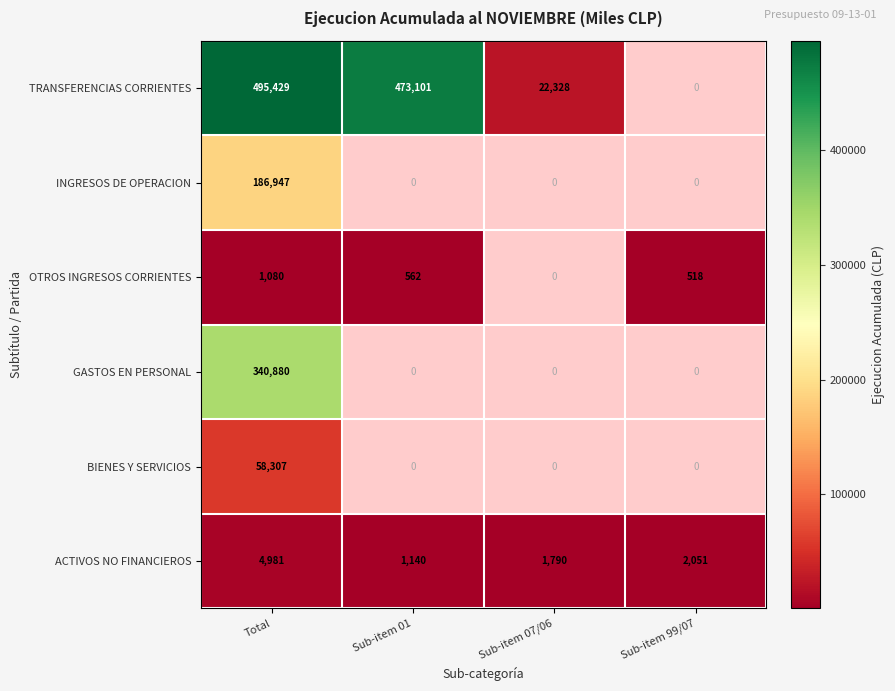

The value of TRANSFERENCIAS CORRIENTES at Total is 718972. True or false?

False